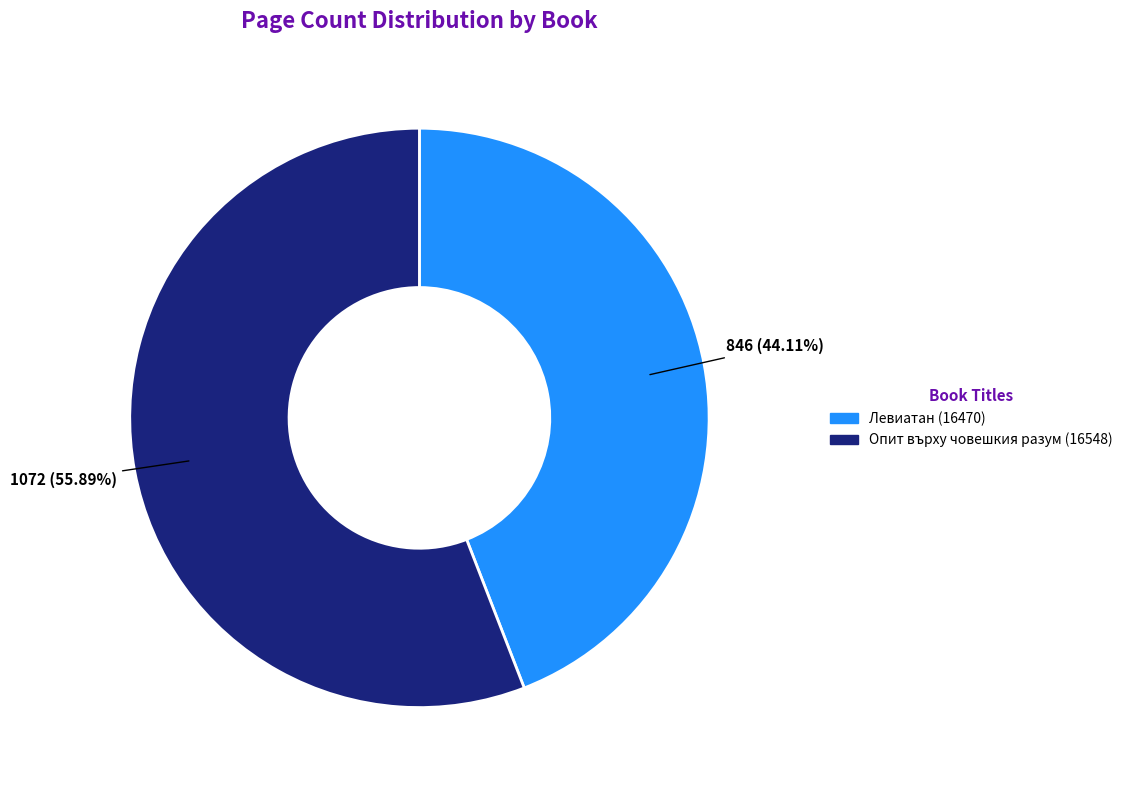

Does any single category account for the majority?

Yes